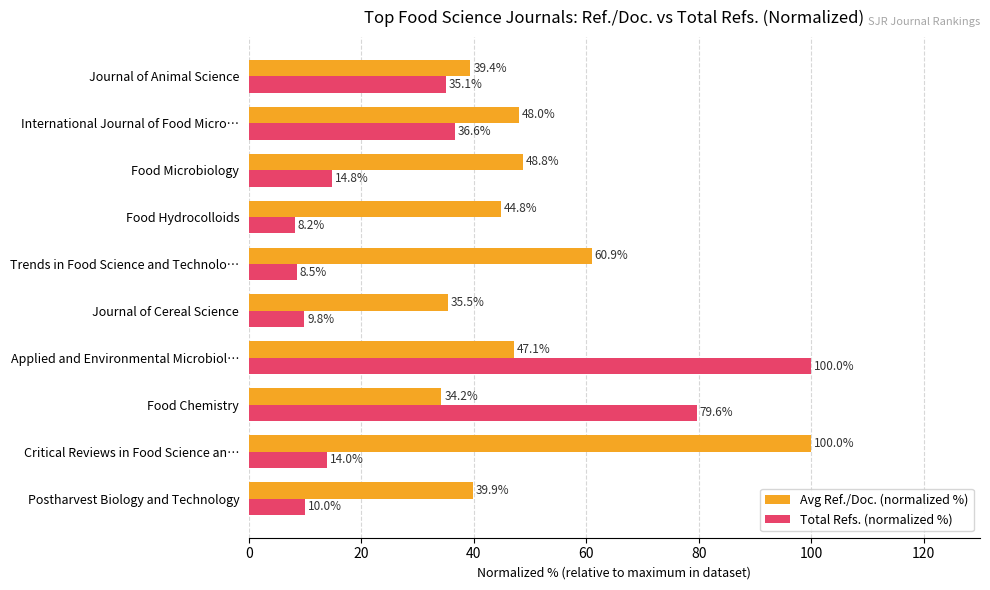

What is the approximate value of Avg Ref./Doc. (normalized %) at Trends in Food Science and Technolo…?

60.9